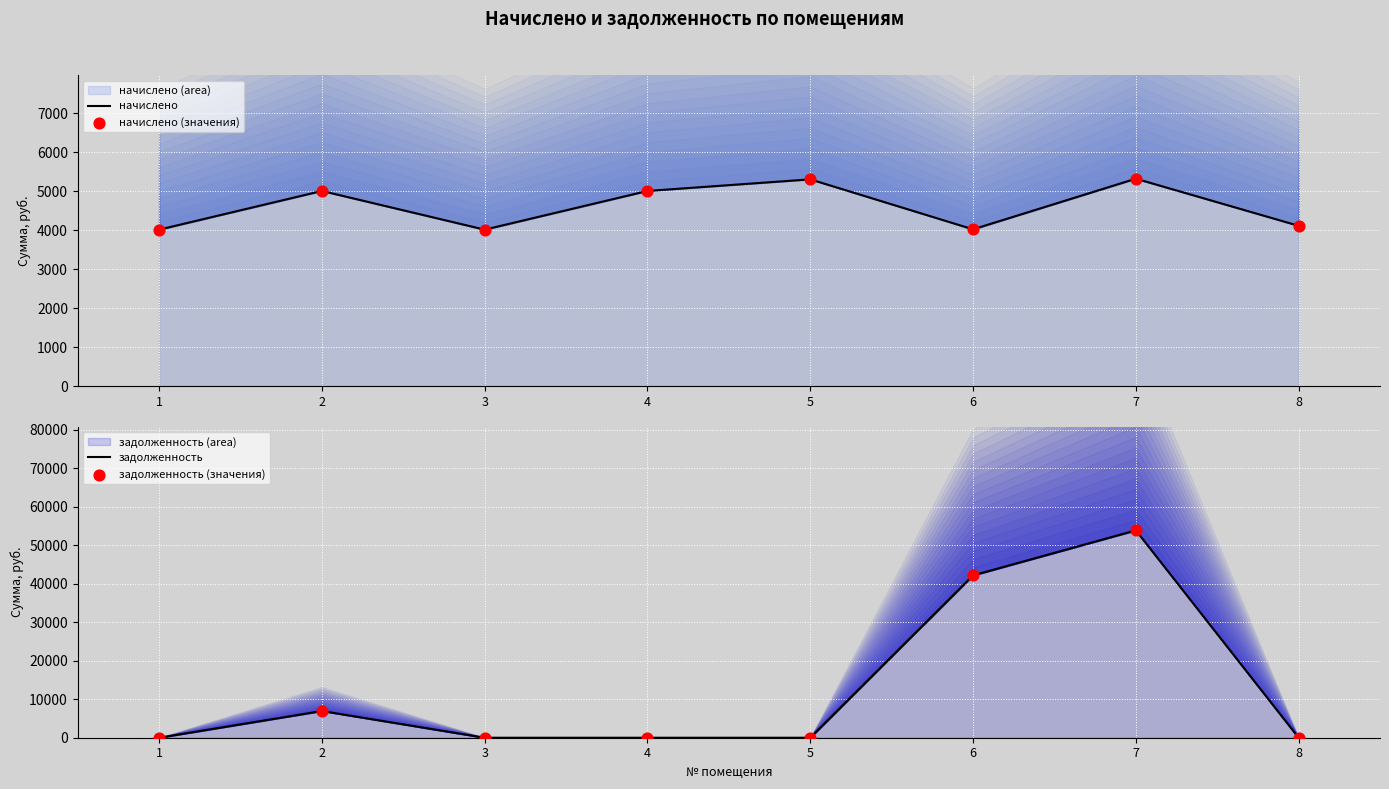

Which series reaches the maximum Y coordinate?

задолженность